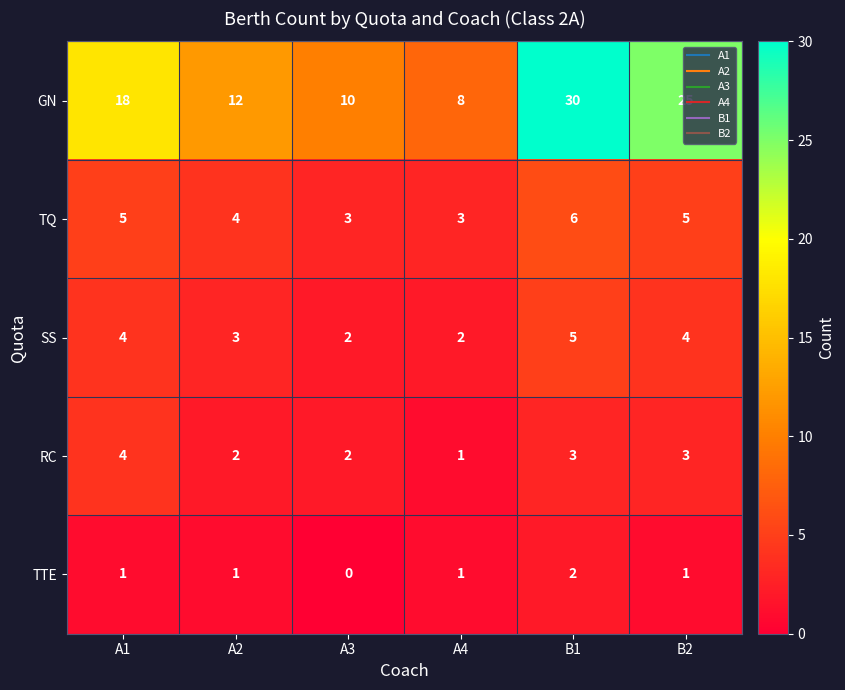

At which label is TQ closest to 4?

A2